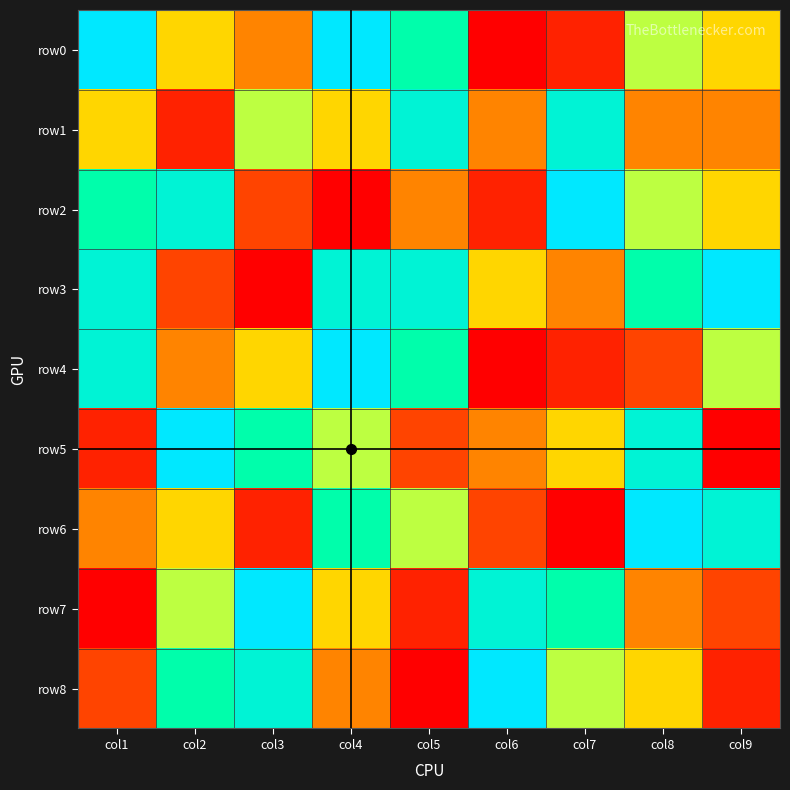

What is the spread (max minus min) of values at col5?

7